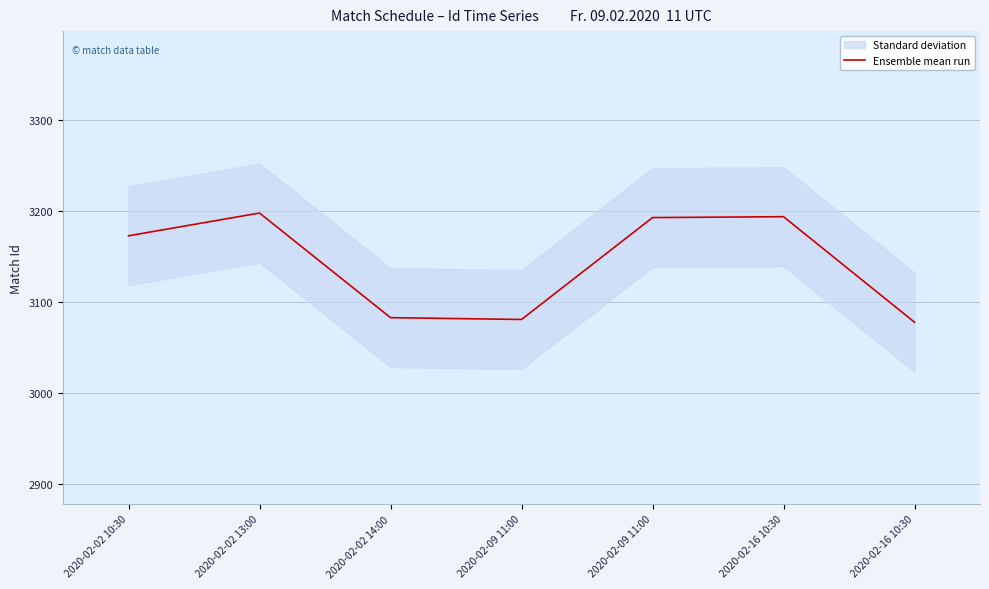

What is the approximate value at 2020-02-02 10:30, to the nearest 5?

3175